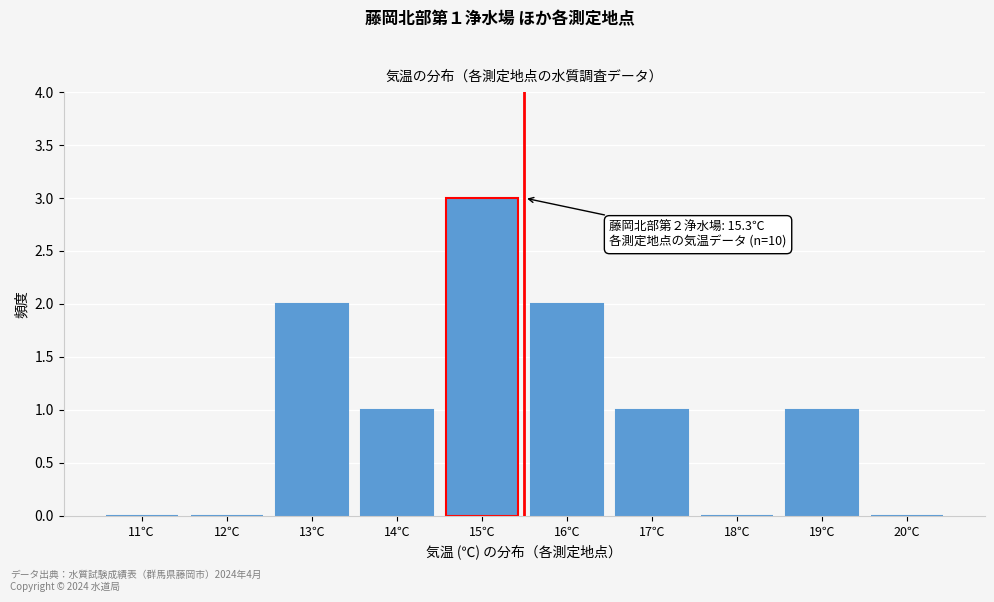

Reading left to right, transcribe all the data shown in this chart.

11℃=0	12℃=0	13℃=2	14℃=1	15℃=3	16℃=2	17℃=1	18℃=0	19℃=1	20℃=0